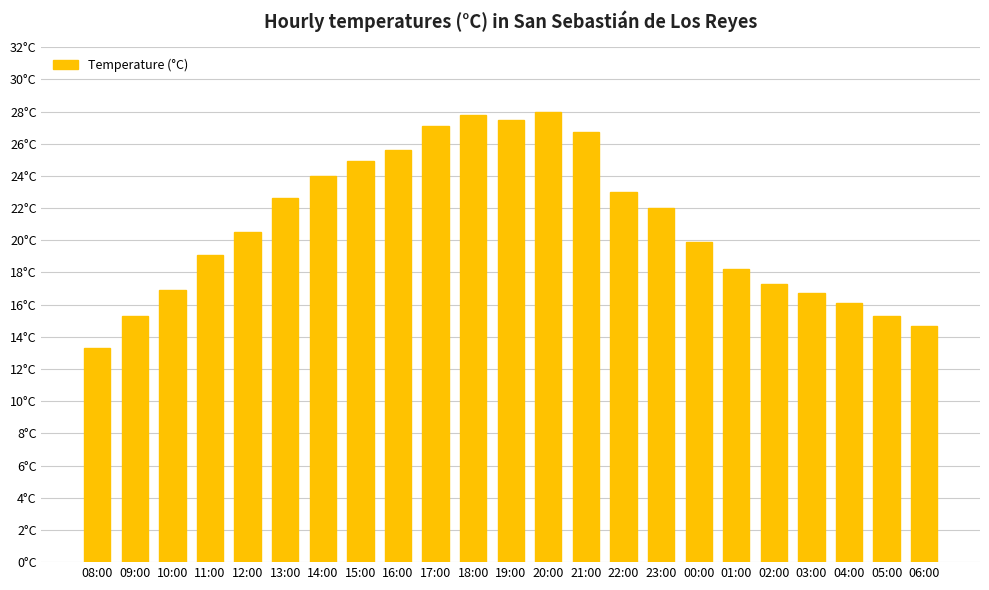

The value at 02:00 is 26.2. True or false?

False